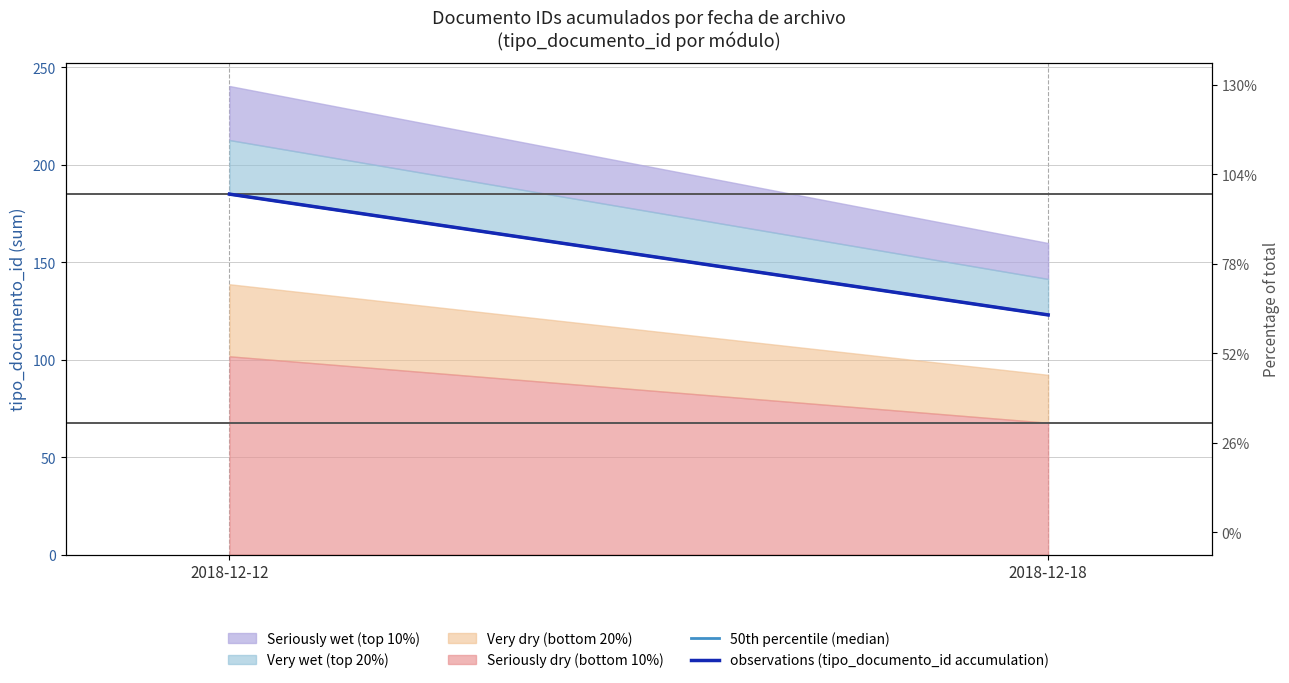

At which label does observations (tipo_documento_id accumulation) reach its peak?

2018-12-12